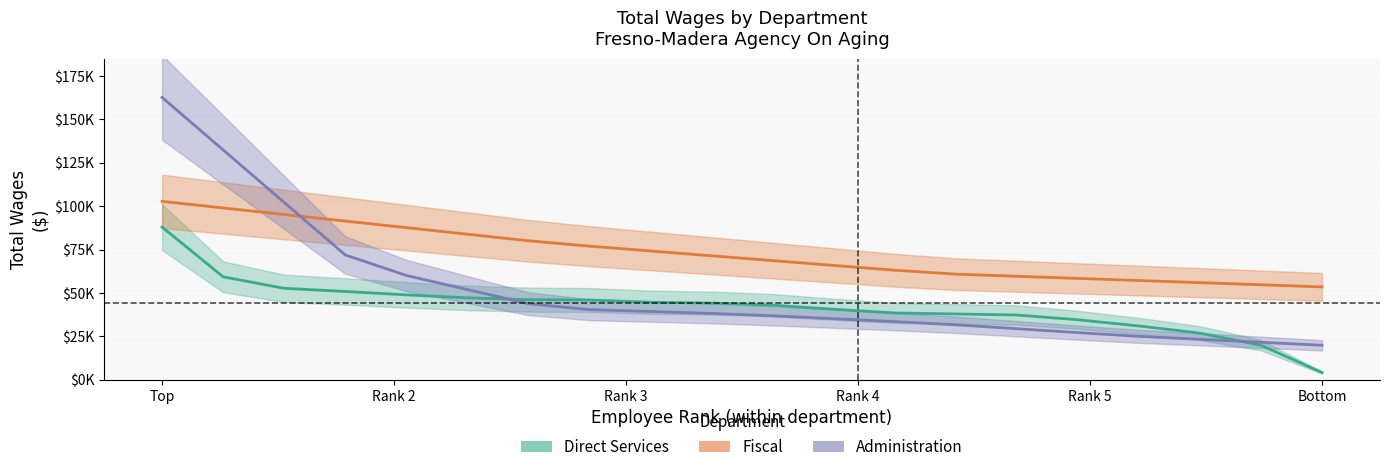

True or false: Fiscal and Direct Services cross at least once.

False